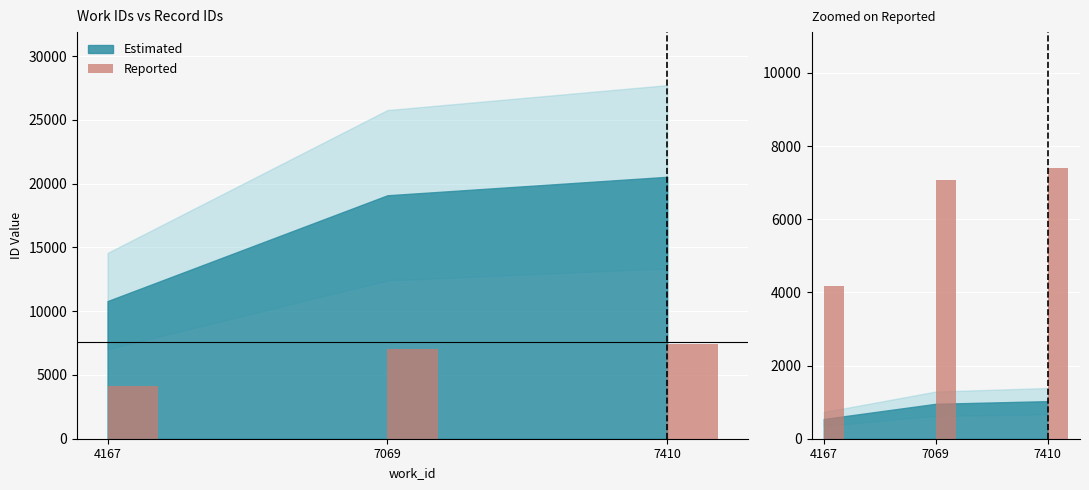

Reading left to right, extract all data points from this chart.

4167=4167	7069=7069	7410=7410